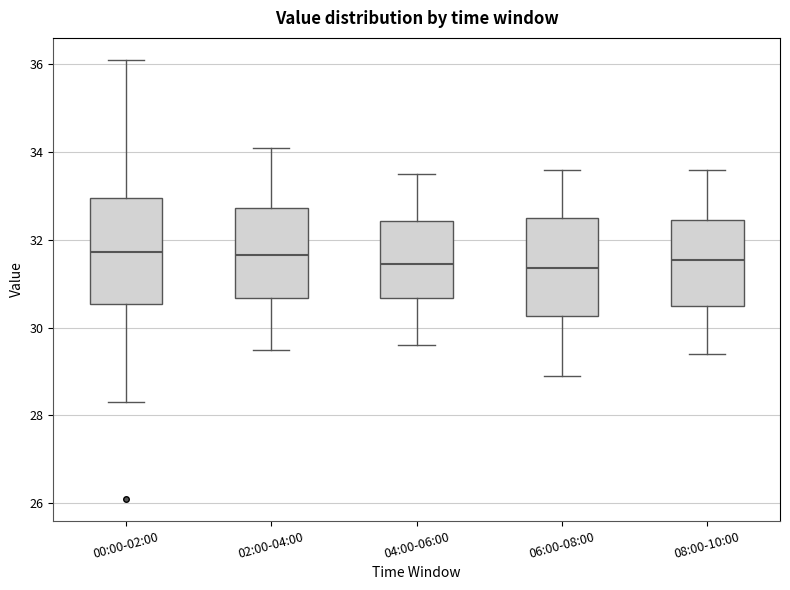

Where does the upper whisker of the box for 00:00-02:00 end on the y-axis? The values are not printed on the chart, so give them approximately, as read against the axis.

36.2